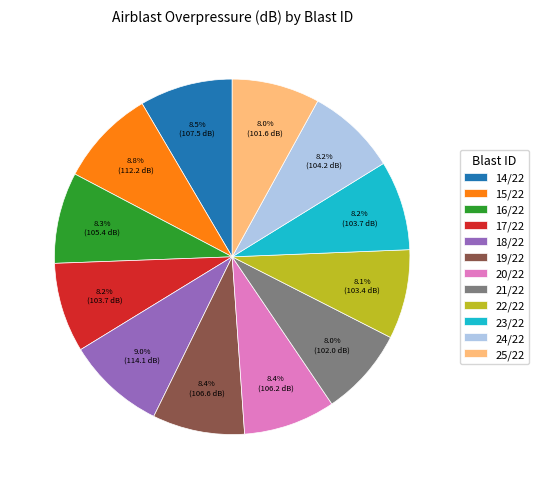

Is there a majority slice in this chart?

No